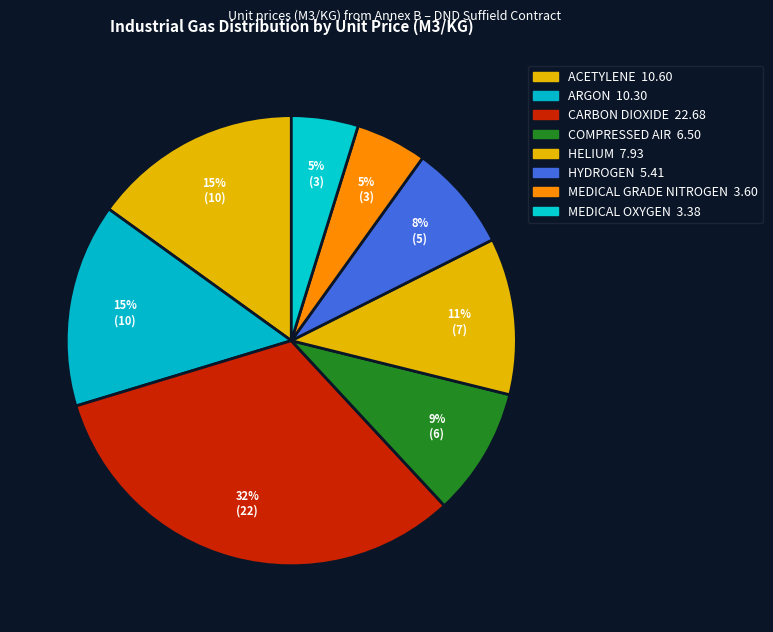

Count the number of slices in the pie.

8